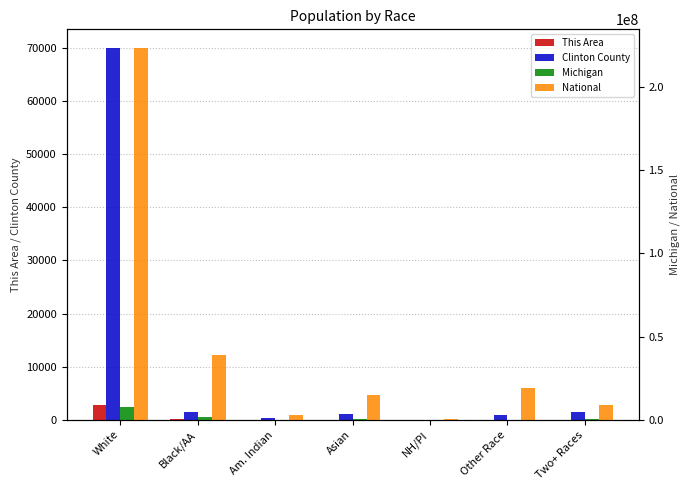

What is the maximum value shown in the chart?

223553265